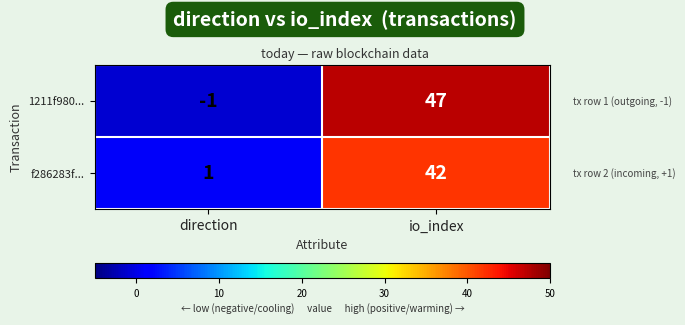

Reading left to right, extract all data points from this chart.

1211f980...: -1	47
f286283f...: 1	42